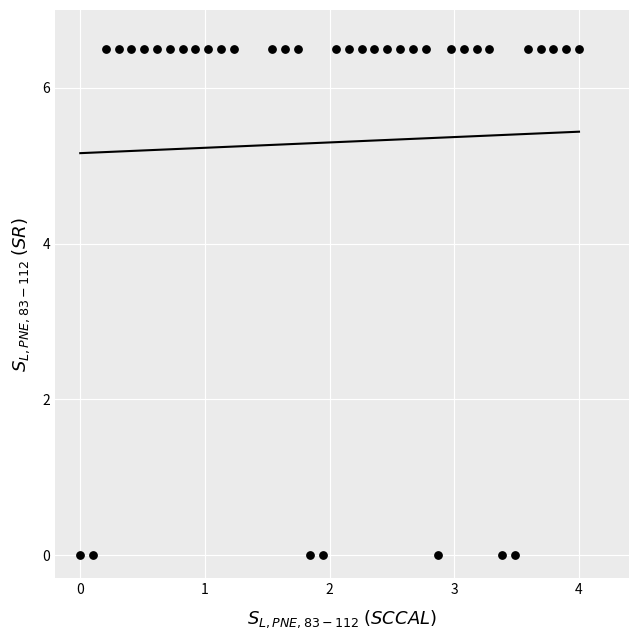

What is the range of Y values (max minus min)?

6.5